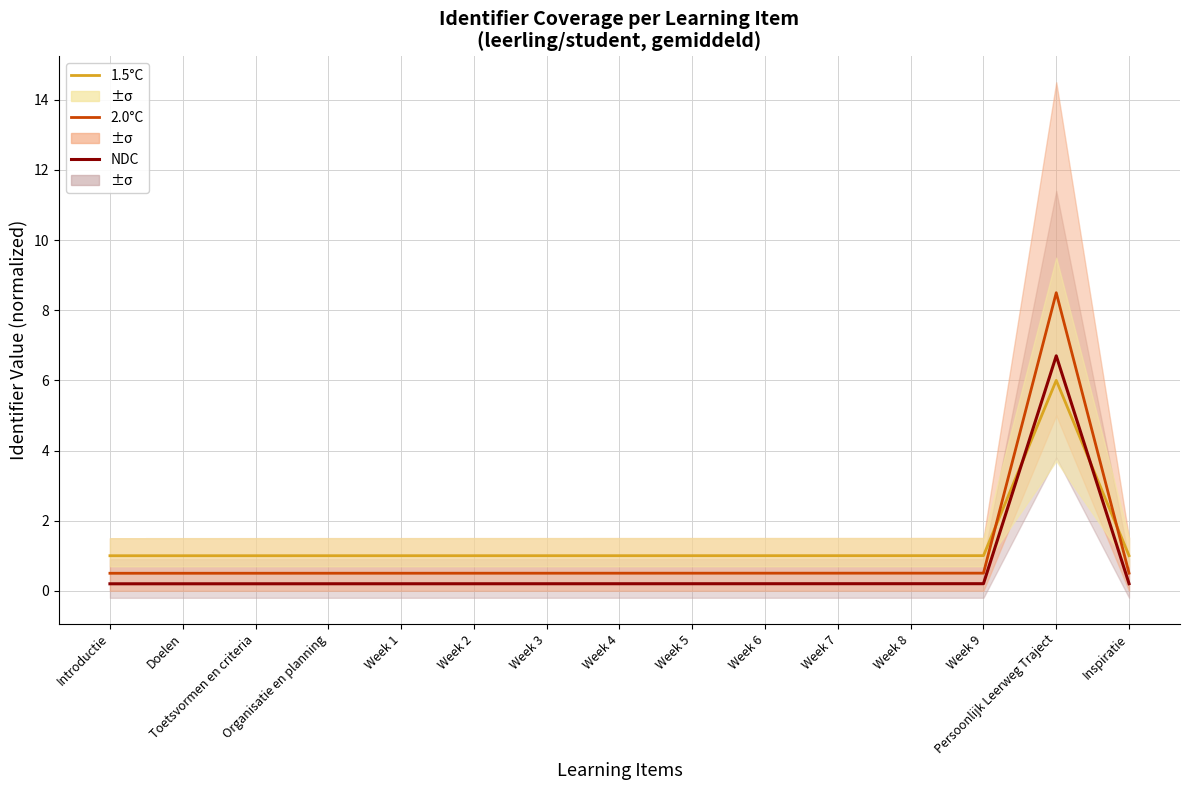

Which series has the largest total across all categories?

1.5°C